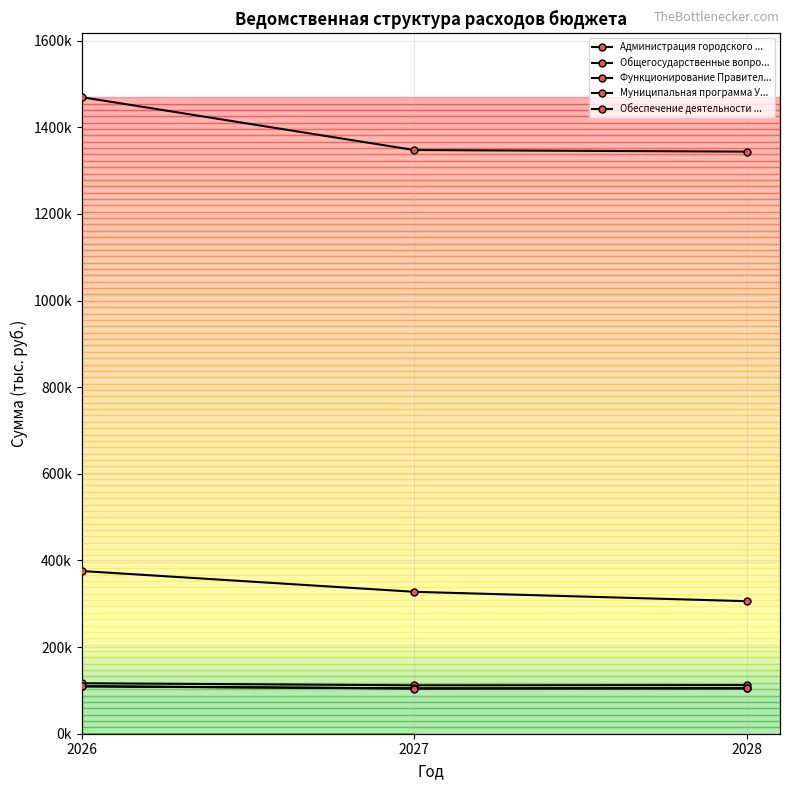

At how many categories does at least one series exceed 1219583?

3